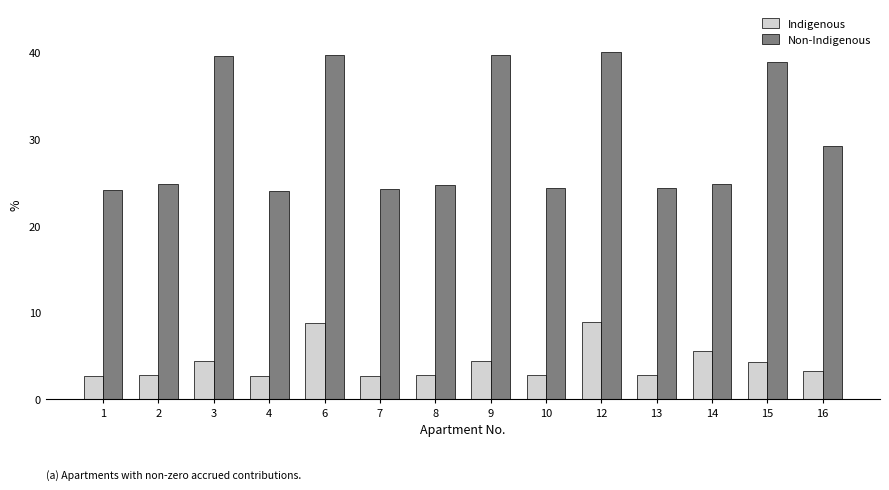

What is the spread (max minus min) of values at 16?

26.0